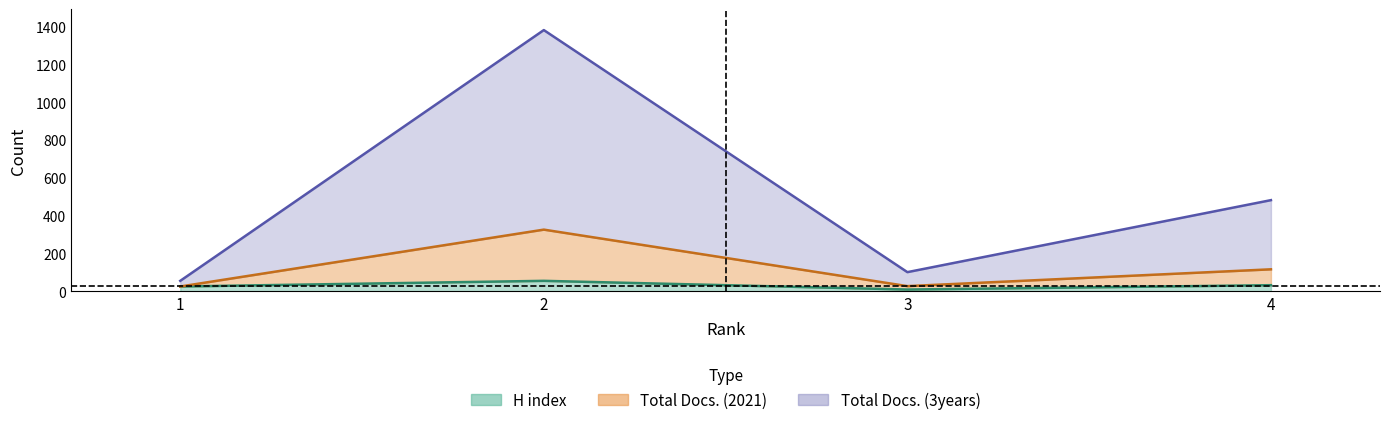

What is the difference between the H index values at 3 and 4?

23